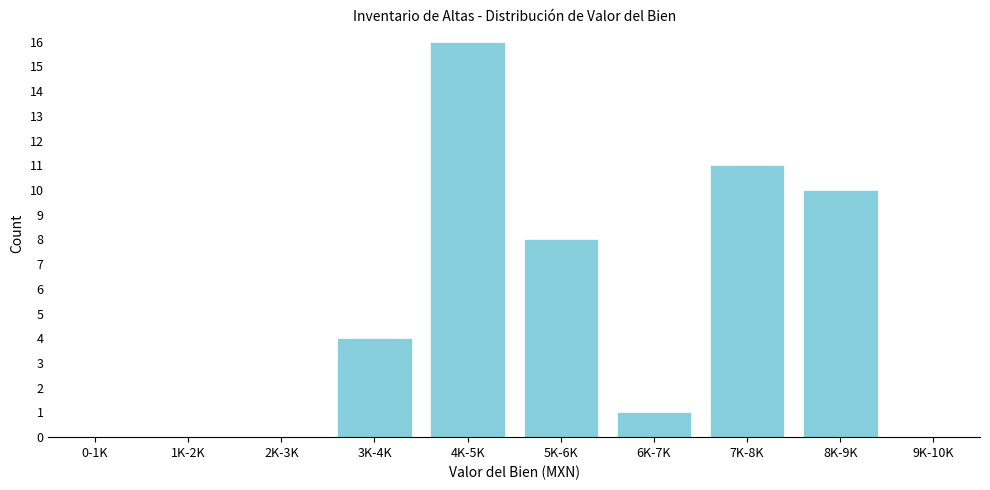

Reading left to right, transcribe all the data shown in this chart.

0-1K=0	1K-2K=0	2K-3K=0	3K-4K=4	4K-5K=16	5K-6K=8	6K-7K=1	7K-8K=11	8K-9K=10	9K-10K=0